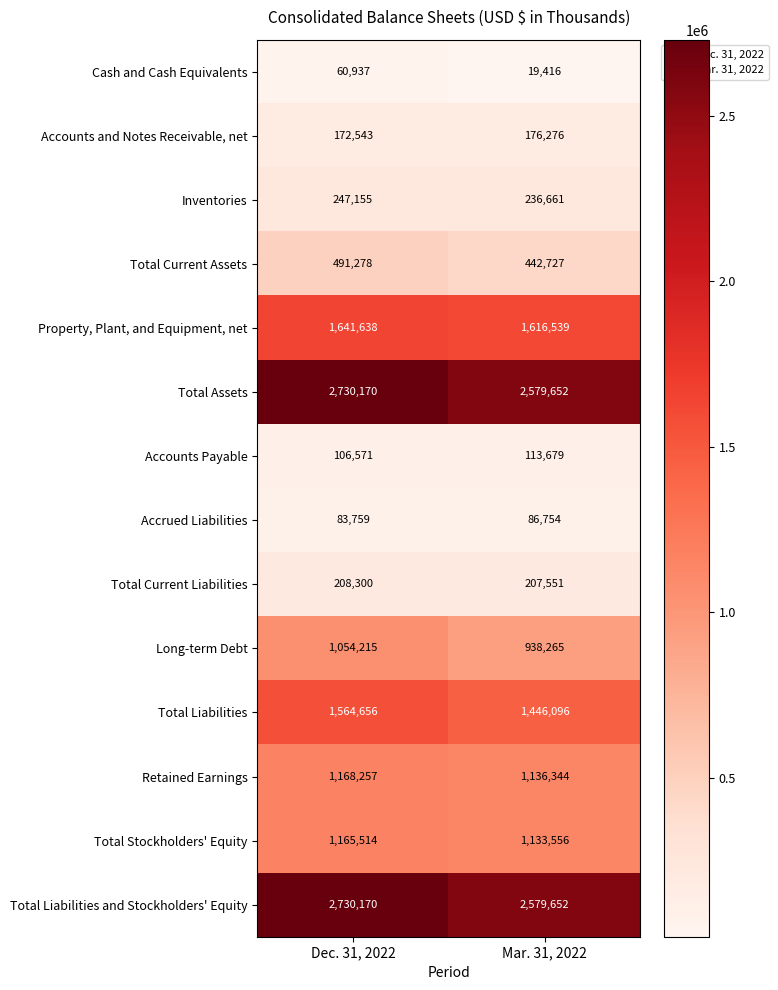

What is the lowest value of the Accrued Liabilities series?

83759